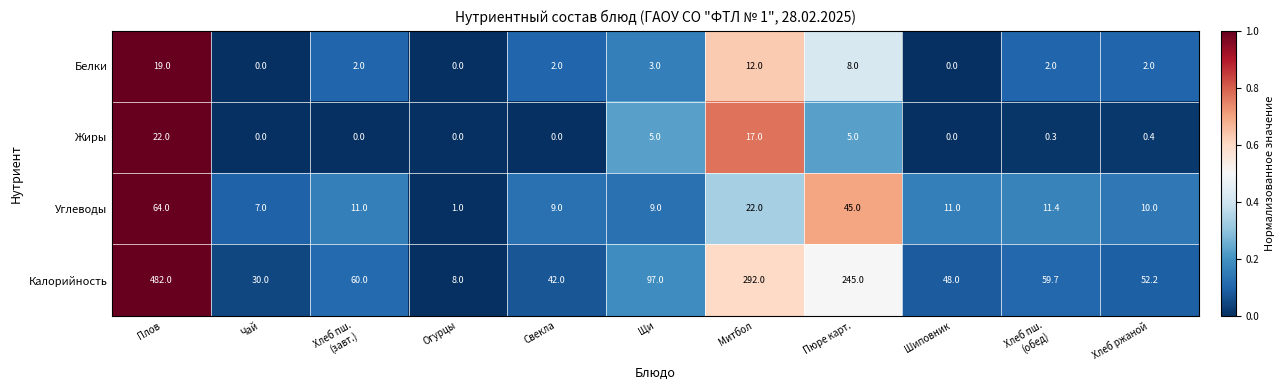

What is the spread (max minus min) of values at Свекла?

42.0